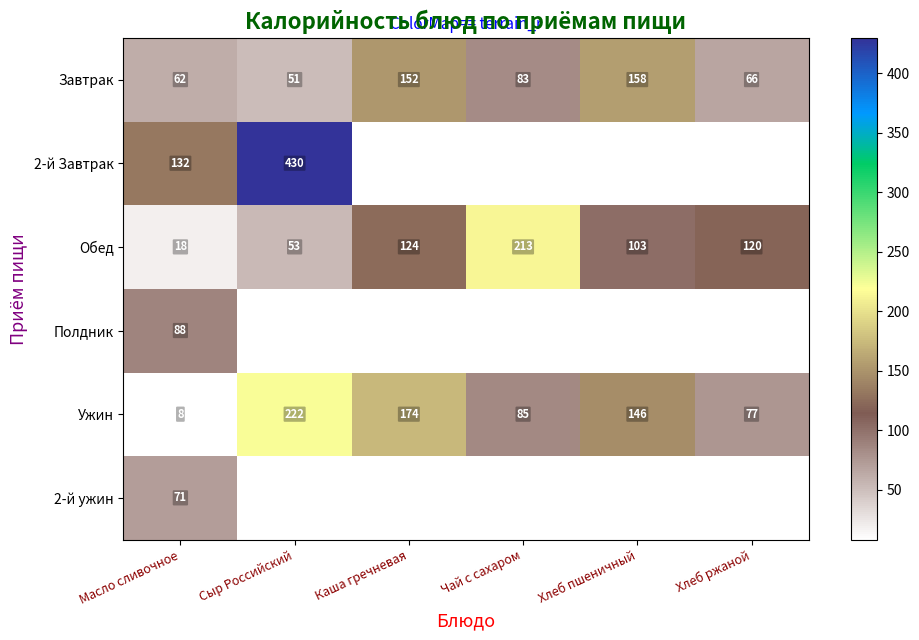

True or false: Обед has a value of 201.7 at Хлеб ржаной.

False